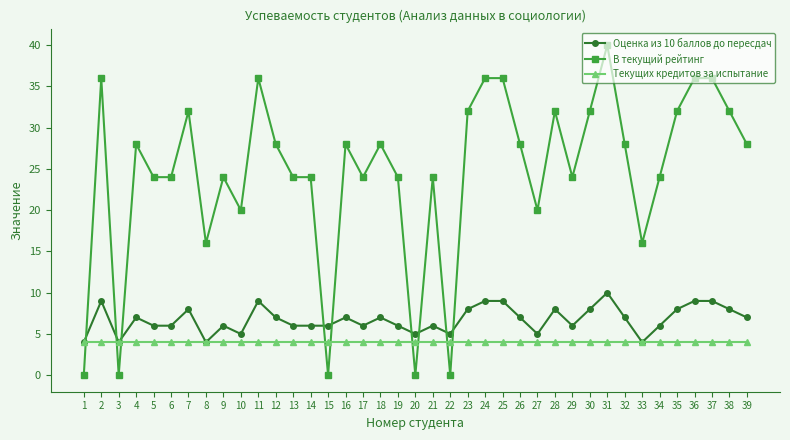

How many data points does each series have?

39